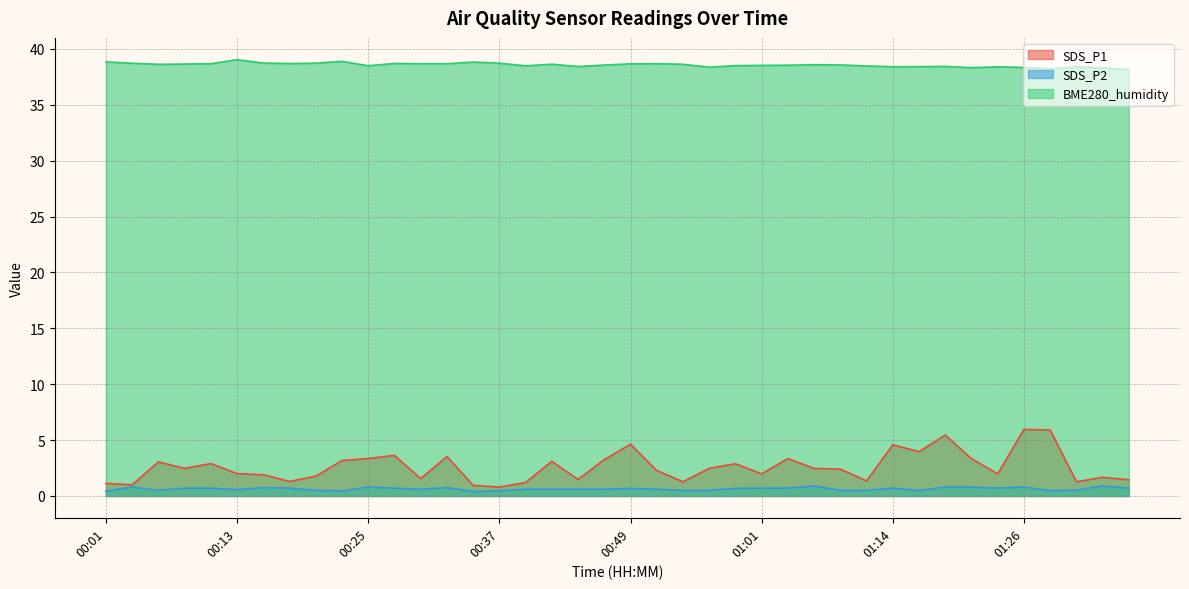

True or false: SDS_P1 and BME280_humidity intersect in this chart.

False